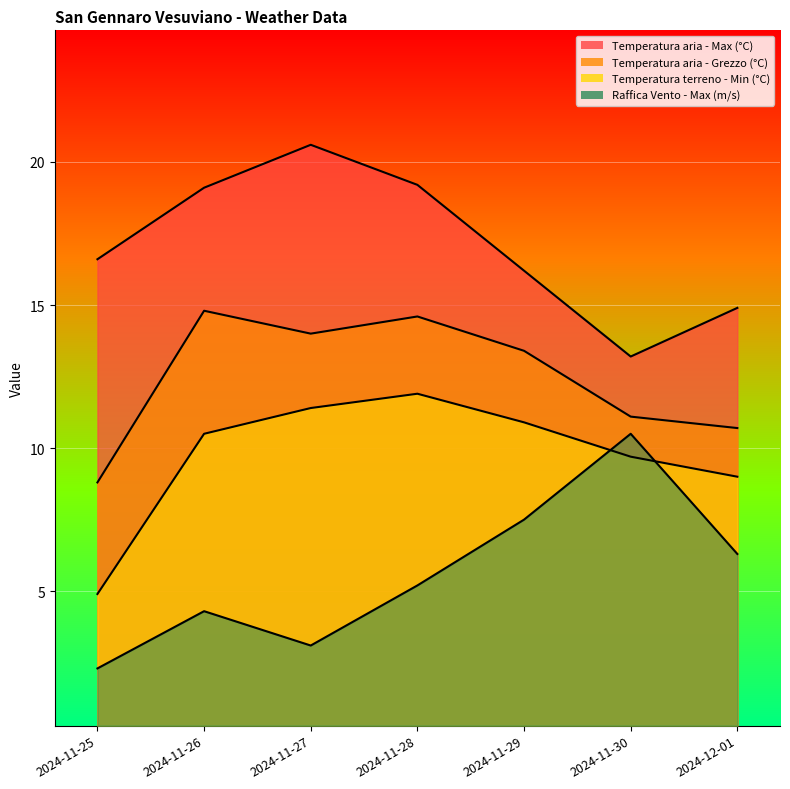

What is the difference between the maximum and minimum values in the Temperatura aria - Grezzo (°C) series?

6.0